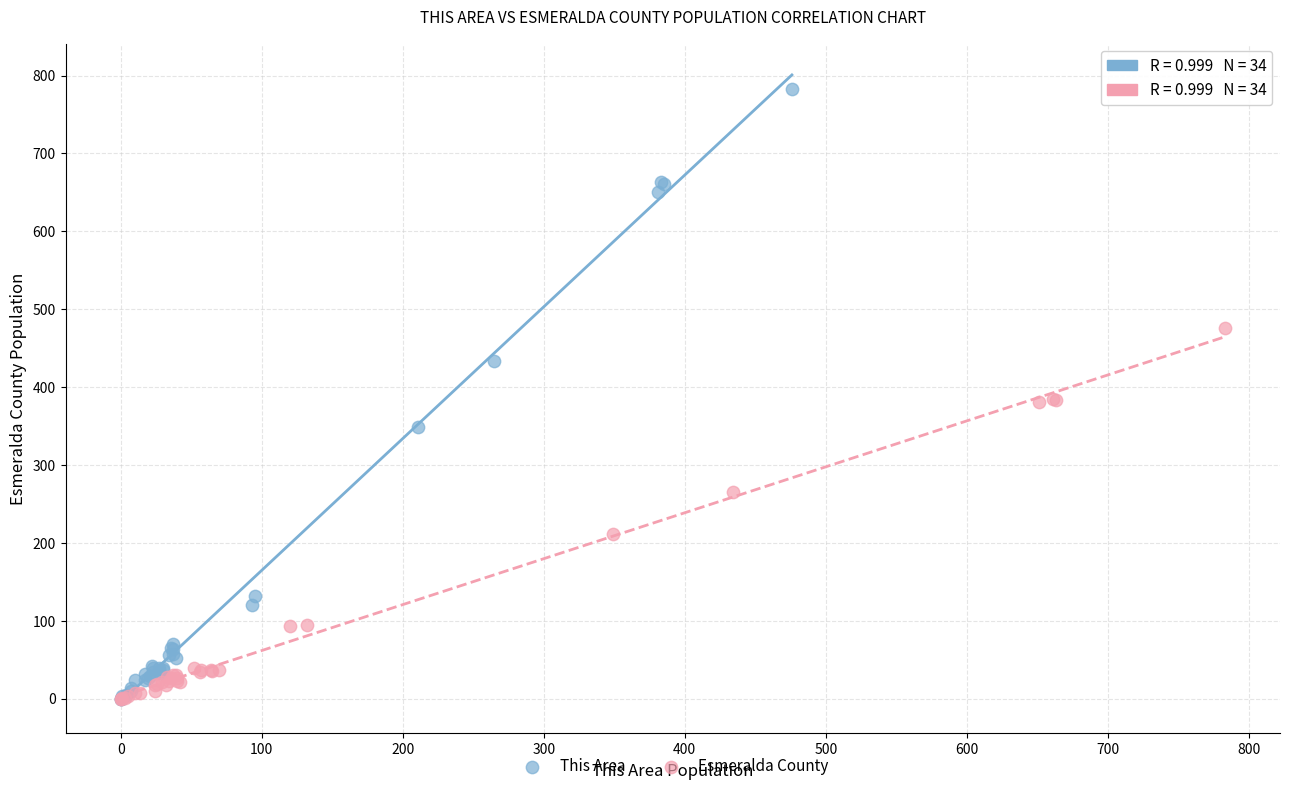

Which series has the widest spread of Y values?

This Area